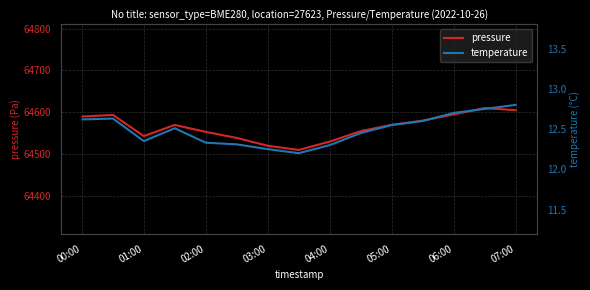

What is the highest value of the temperature series?

12.8